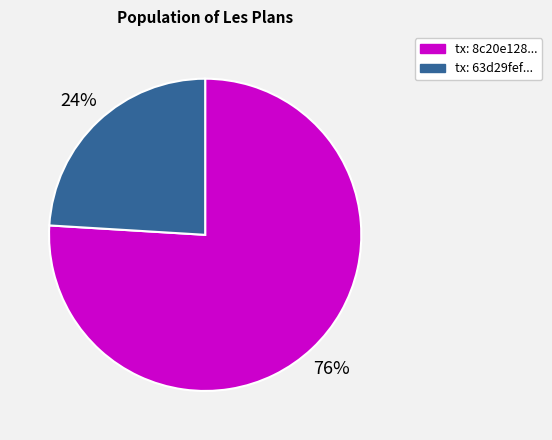

To the nearest percent, what is the difference between the largest and smallest slice percentages?

52%